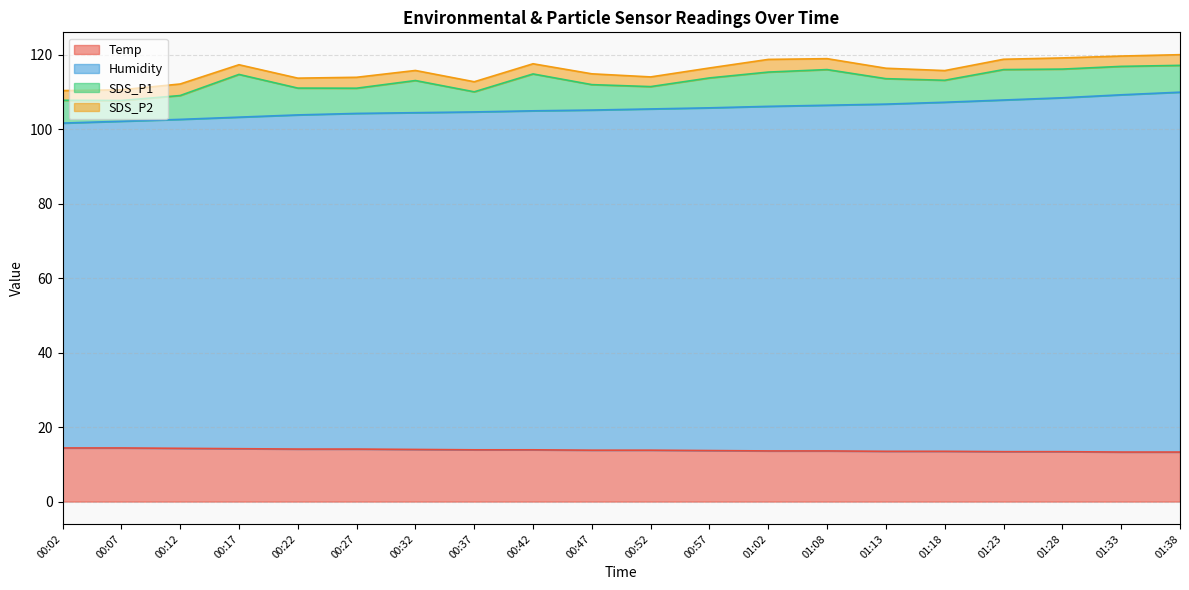

What is the total value across all series at 00:42?

117.5